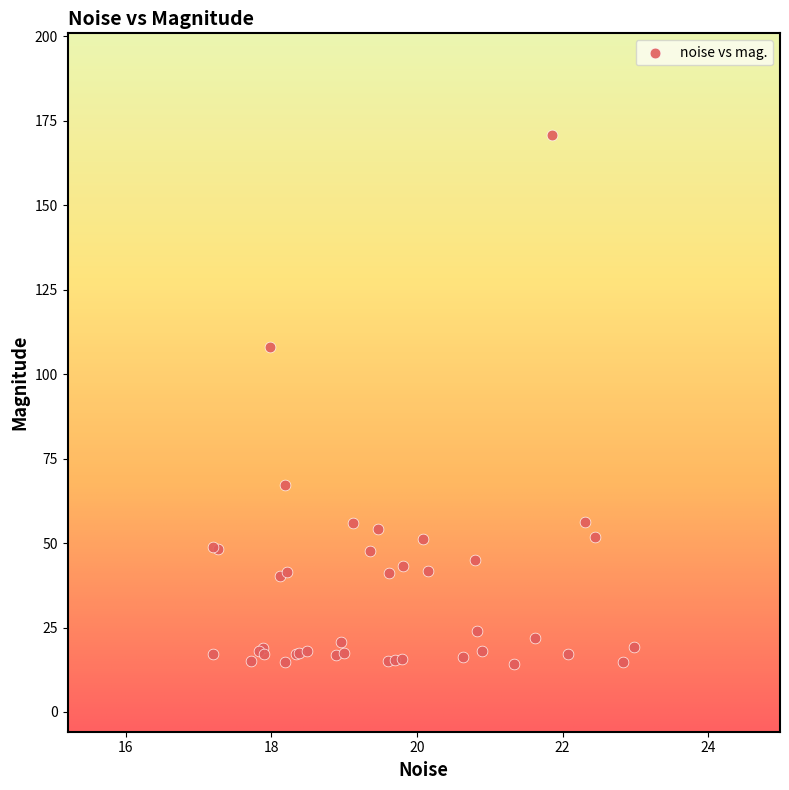

What Y value in the scatter plot is closest to 92?

108.1